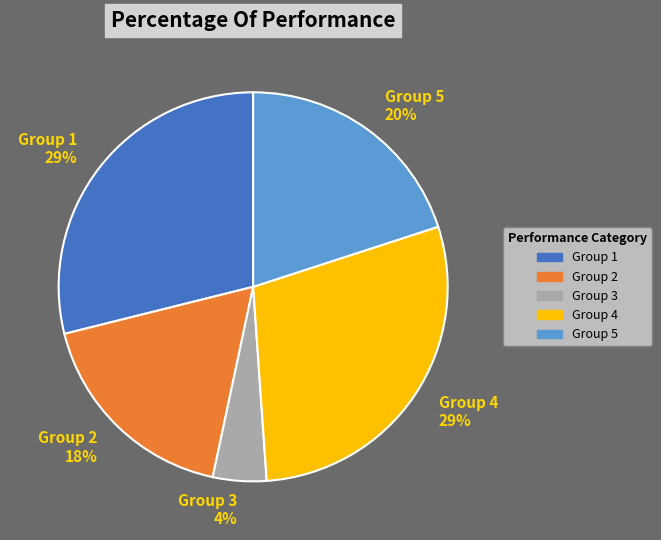

How many slices are in this pie chart?

5